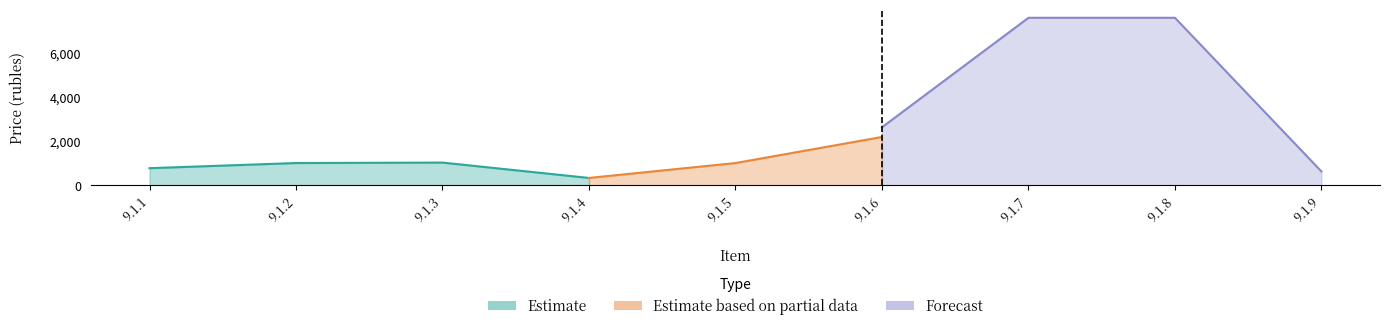

Rank the series at 9.1.4 from lowest to highest value.

Estimate, Estimate based on partial data, Forecast